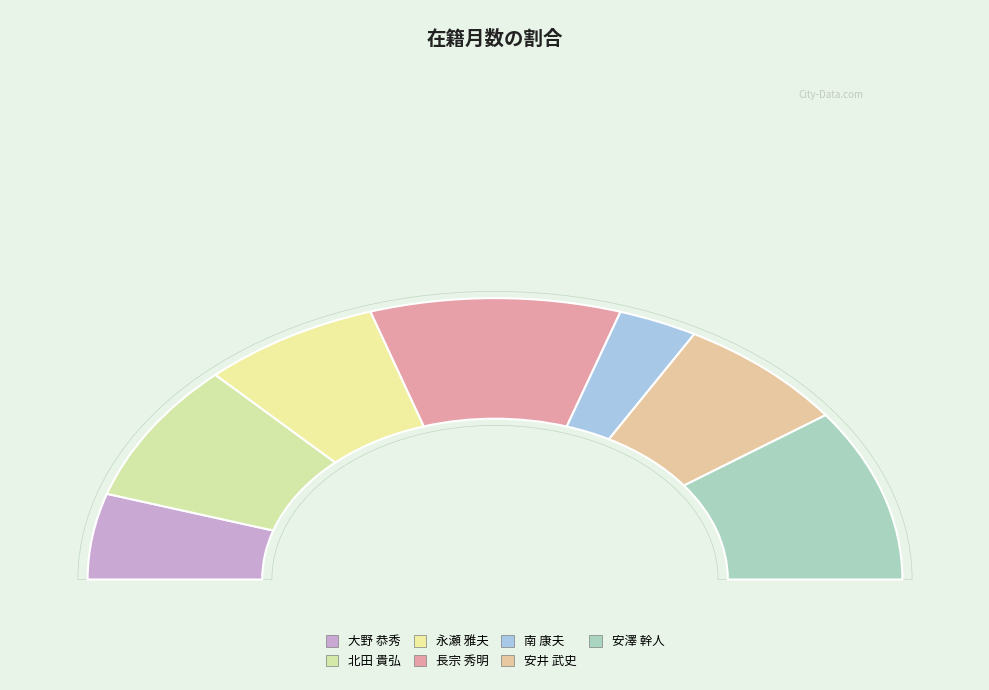

Is there a majority slice in this chart?

No